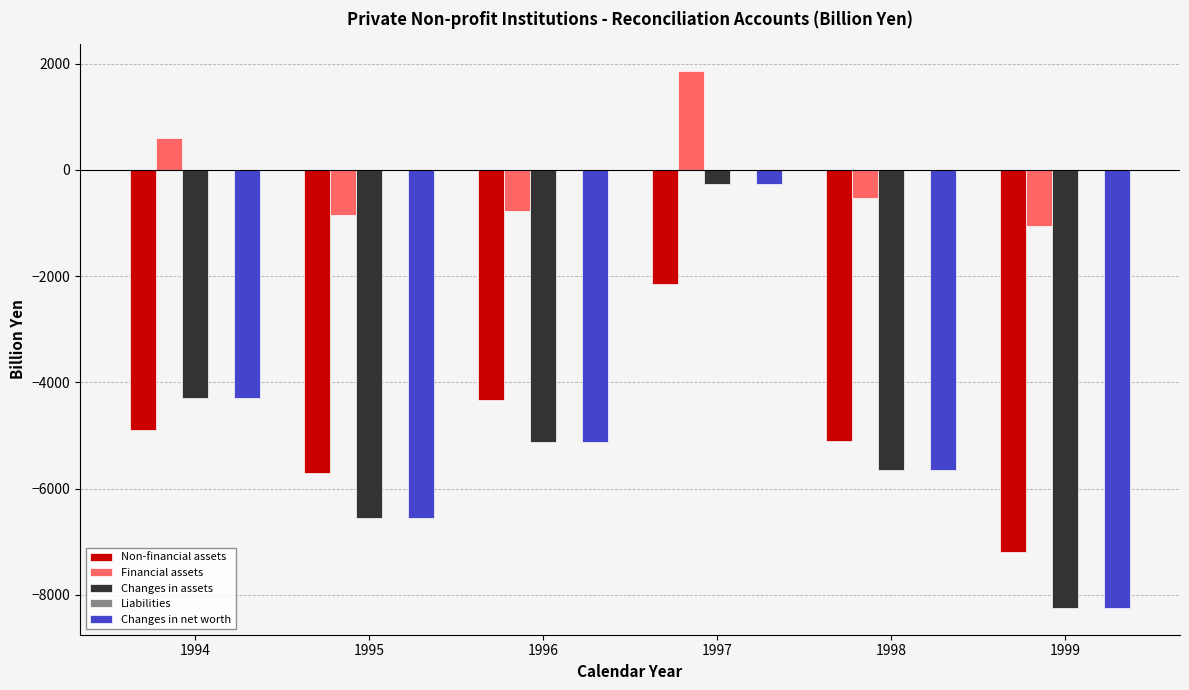

Which label corresponds to the largest value in the chart?

1997